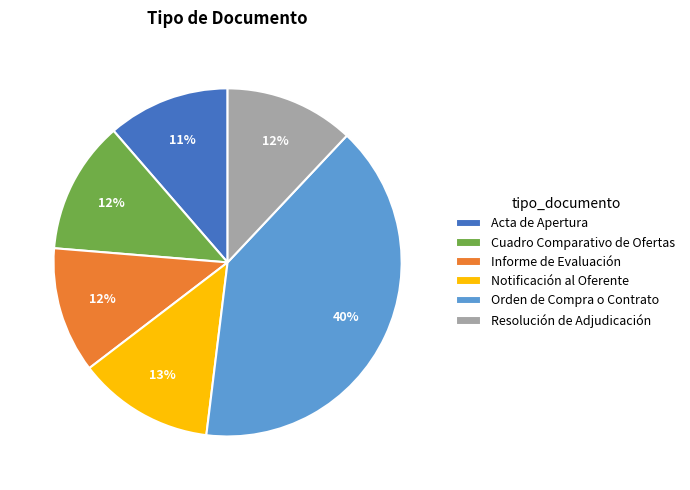

To the nearest percent, what percentage of the pie is Notificación al Oferente?

13%